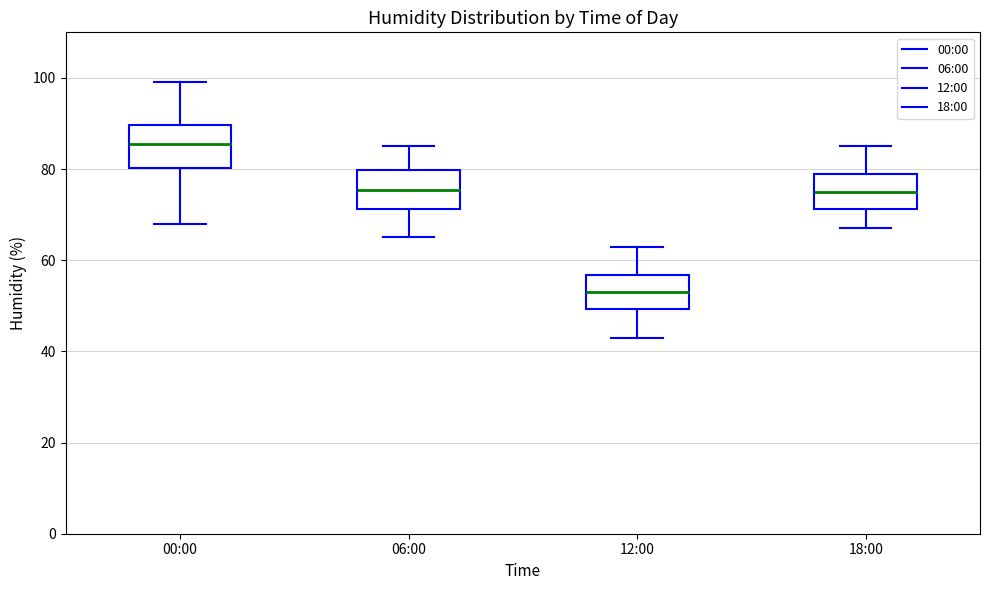

Where does the median line of the box for 12:00 sit on the y-axis? The values are not printed on the chart, so give them approximately, as read against the axis.

54